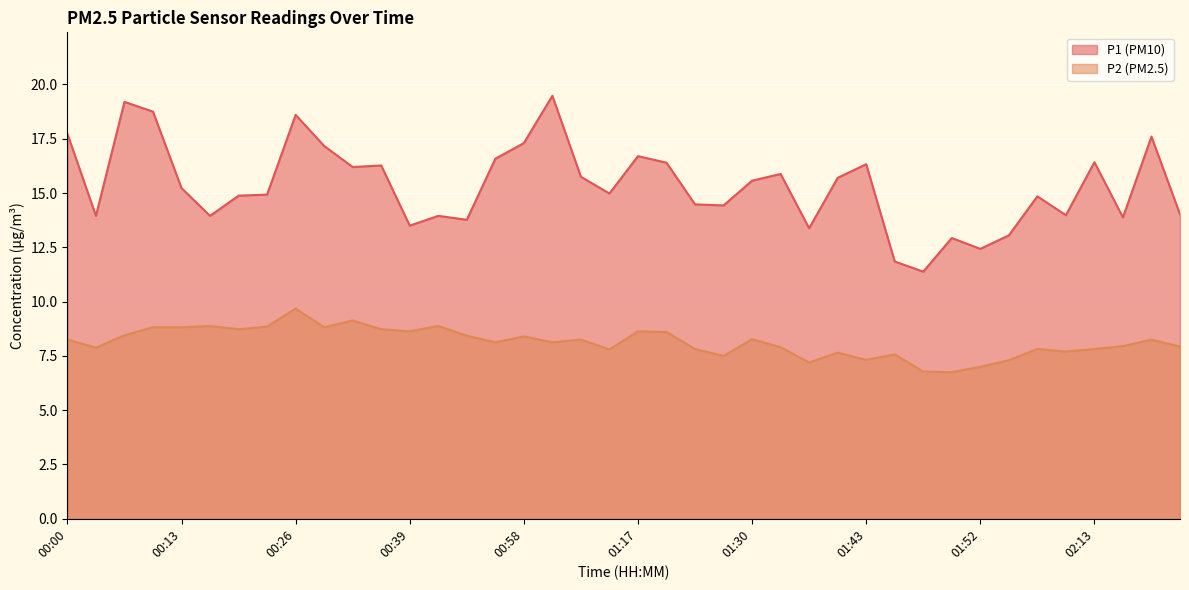

True or false: P2 and P1 cross at least once.

False